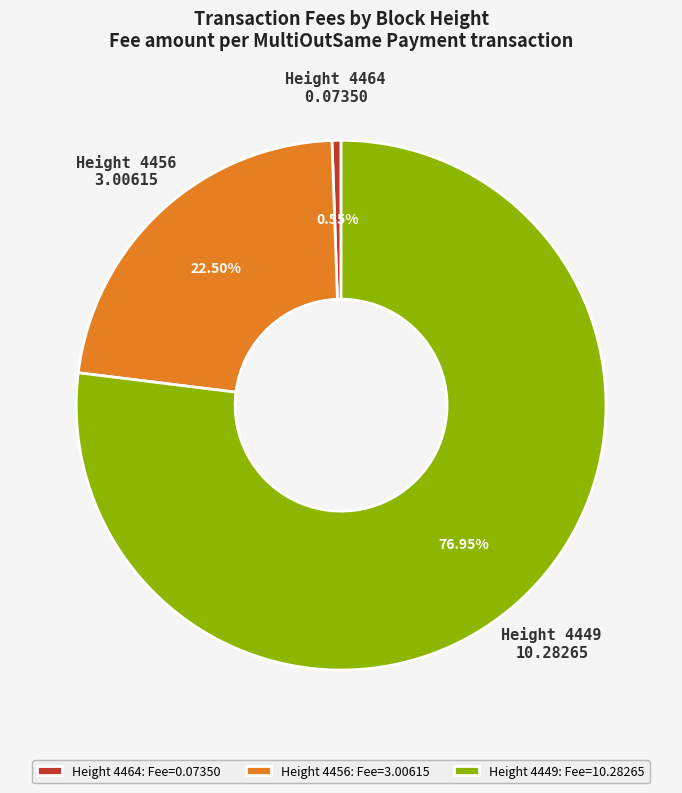

Rank the categories by value from highest to lowest.

Height 4449: Fee=10.28265, Height 4456: Fee=3.00615, Height 4464: Fee=0.07350